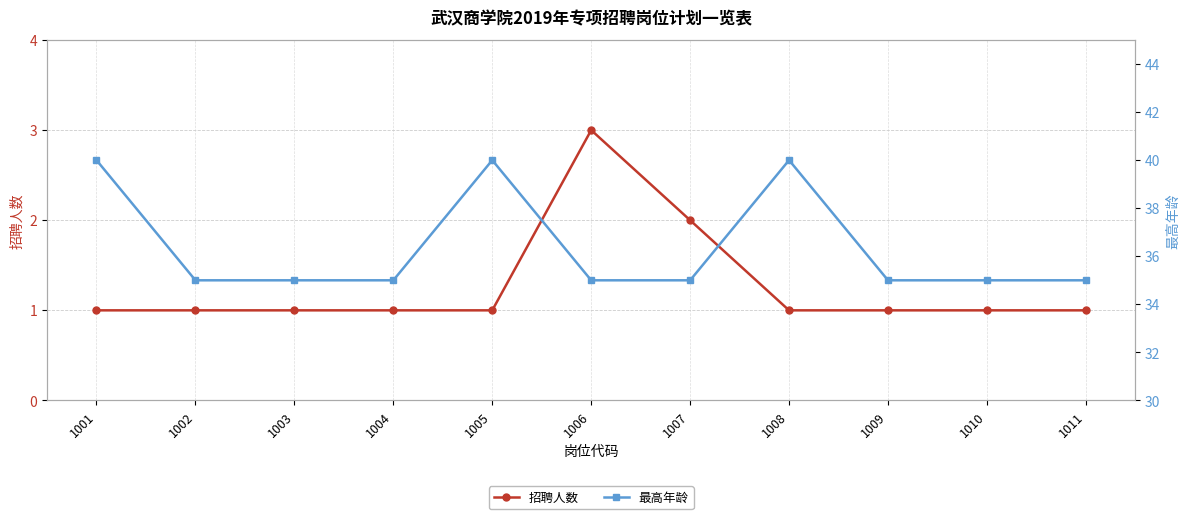

Between 1006 and 1005, which is larger?

1006